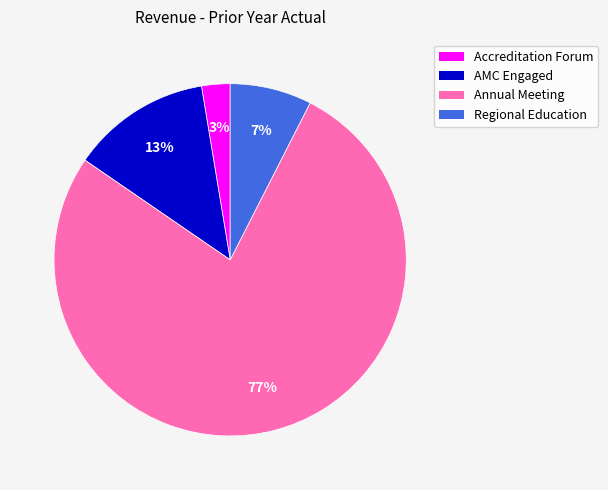

Which has a higher value, Annual Meeting or Regional Education?

Annual Meeting